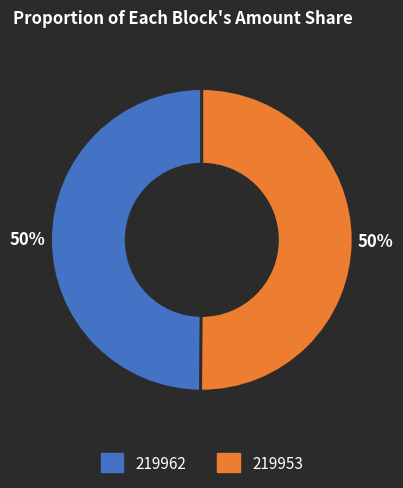

To the nearest percent, what is the average slice percentage?

50%